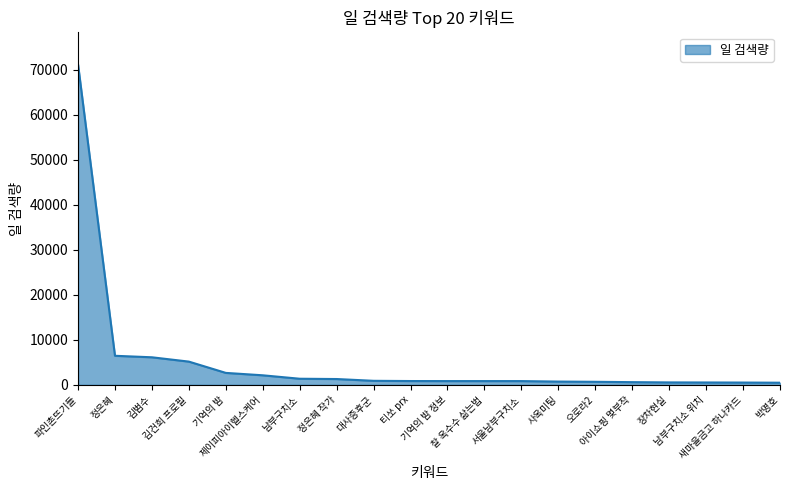

What is the sum of the values at 기억의 밤 and 아이쇼핑 몇부작?

3265